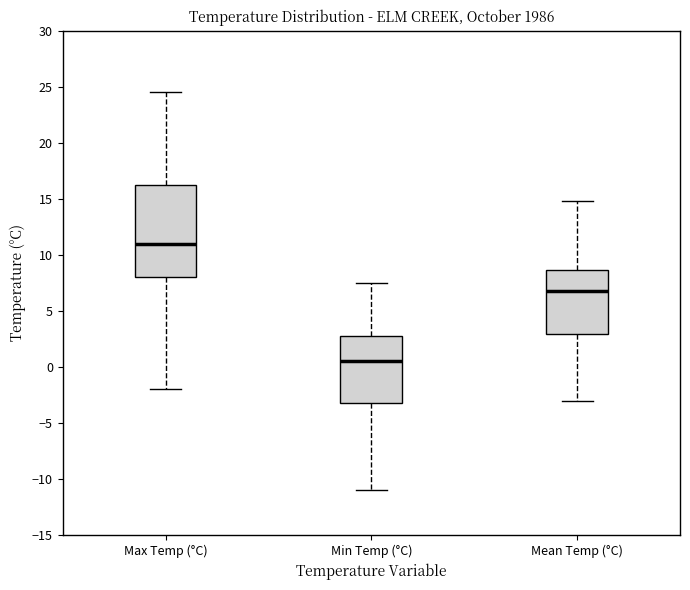

Where does the median line of the box for Min Temp (°C) sit on the y-axis? The values are not printed on the chart, so give them approximately, as read against the axis.

0.5